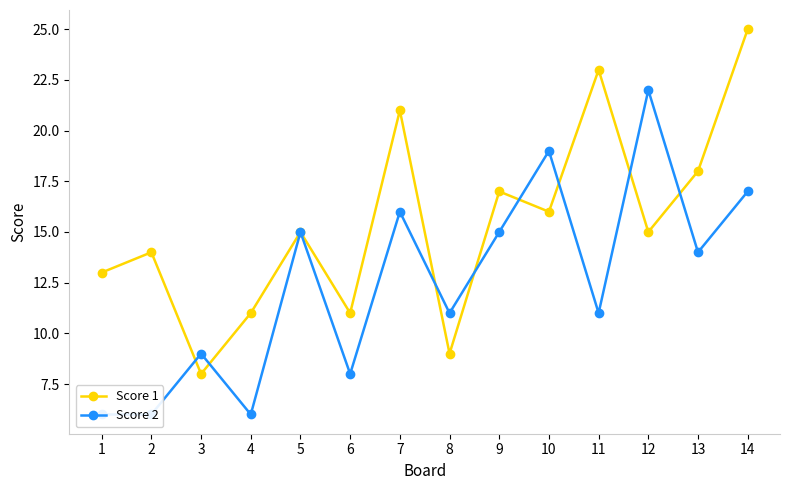

How many lines are shown in the chart?

2